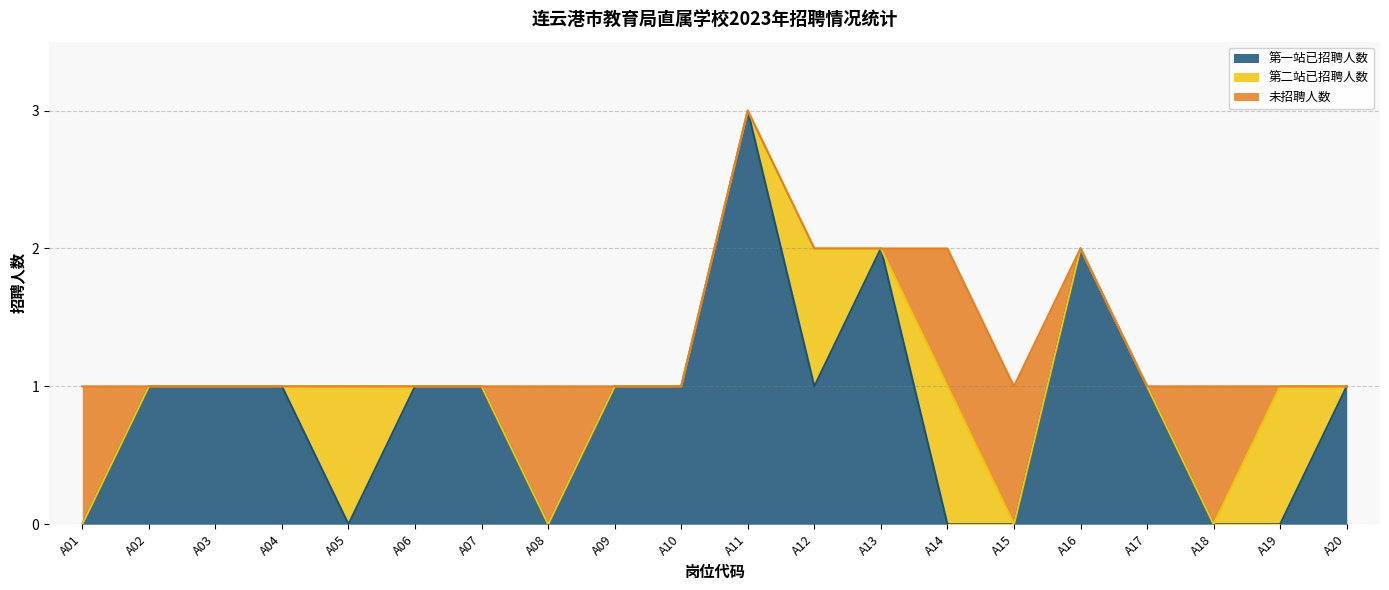

How many interior local valleys does the 第一站已招聘人数 series have?

3